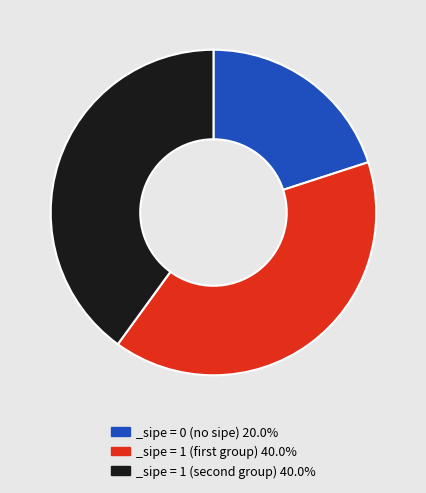

Does _sipe = 0 (no sipe) 20.0% represent more than half of the total?

No